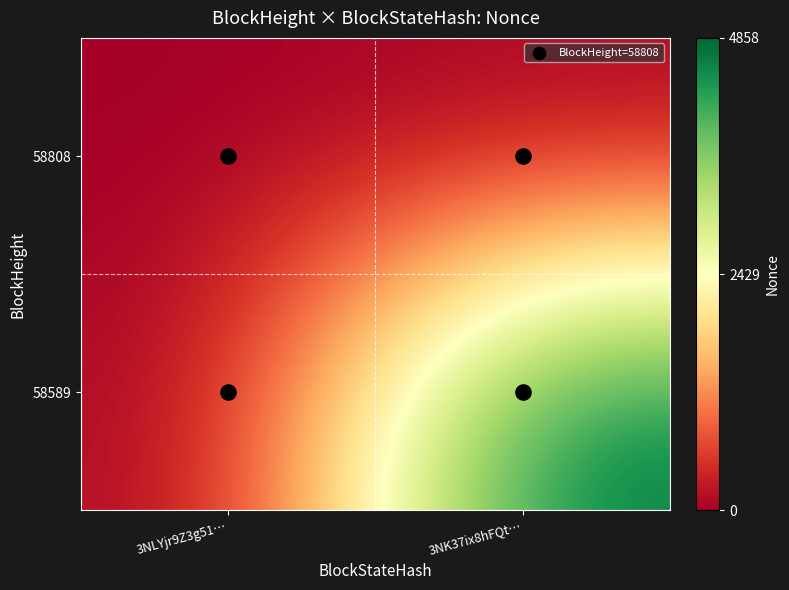

Rank the series by their average value, from highest to lowest.

58589, 58808